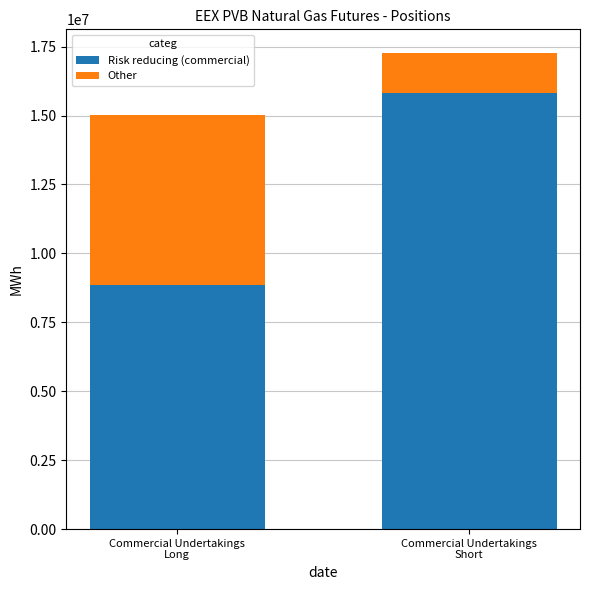

What is the maximum value for Risk reducing (commercial)?

15803870